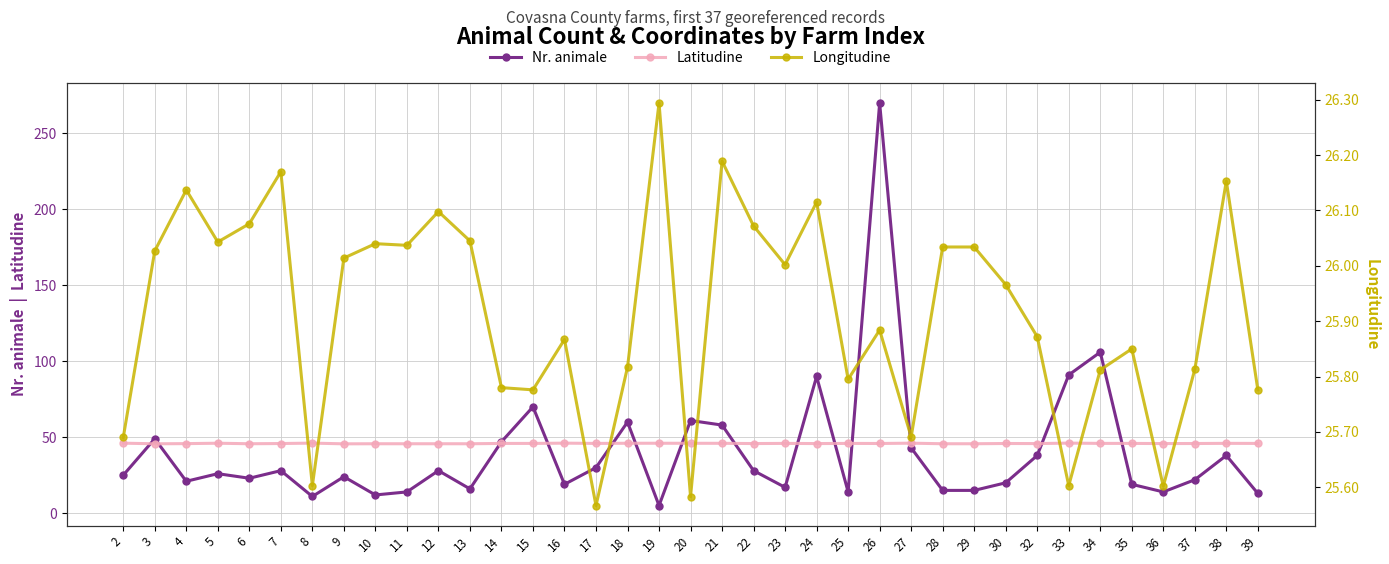

True or false: Latitudine and Longitudine intersect in this chart.

False